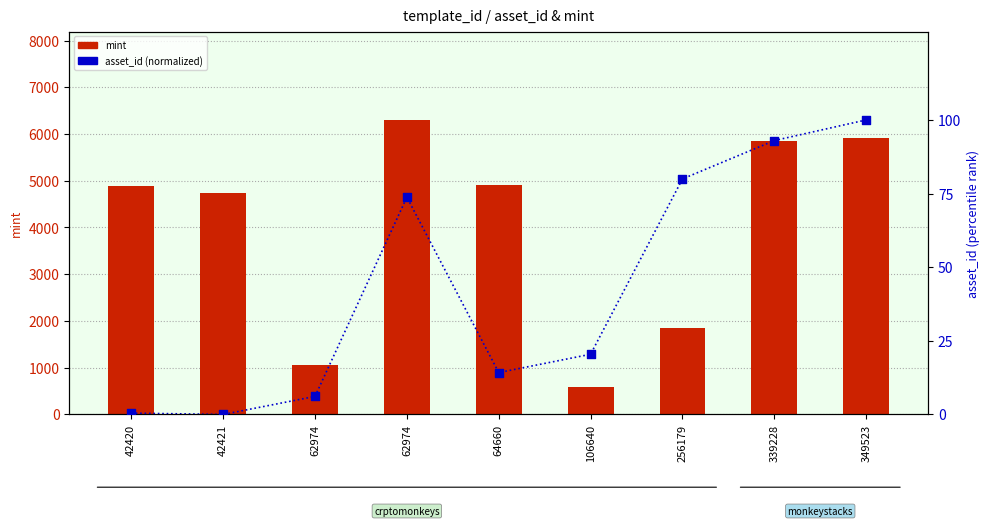

What are all the series names shown in the legend?

mint, asset_id (normalized)